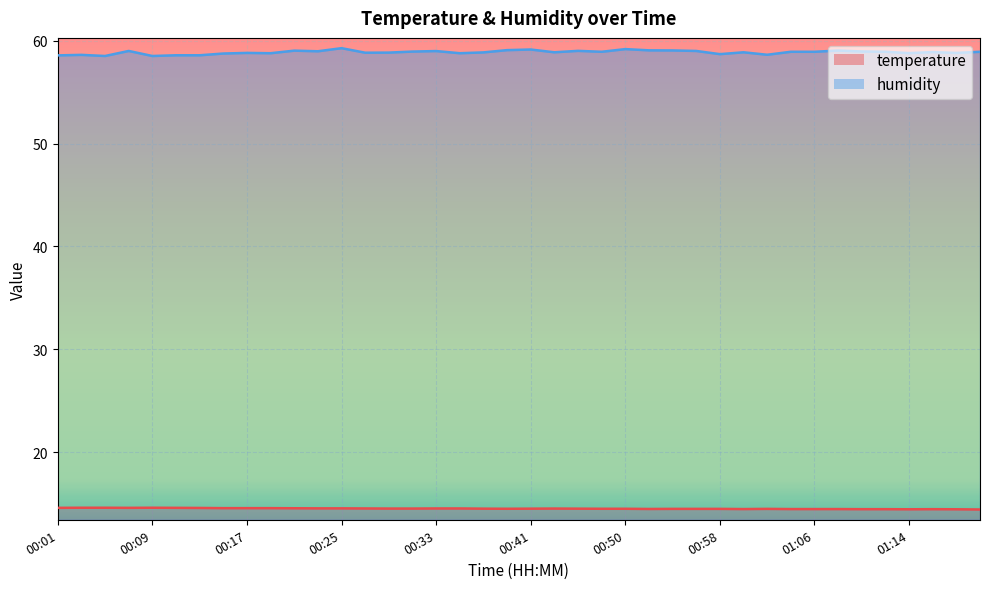

Does the chart display data point markers on the line(s)?

No